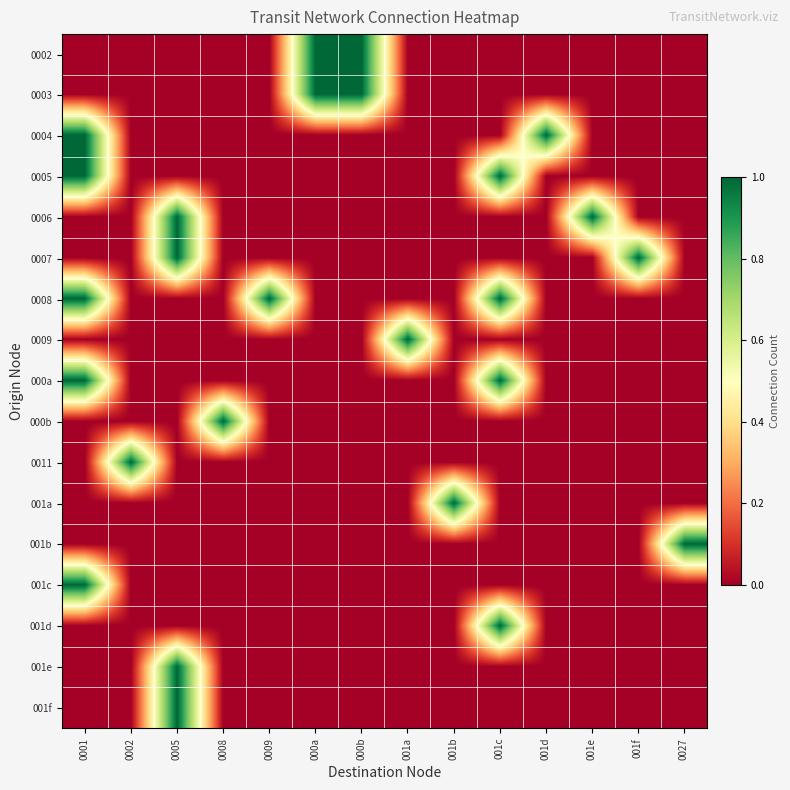

At which category does the chart reach its peak across all series?

000a